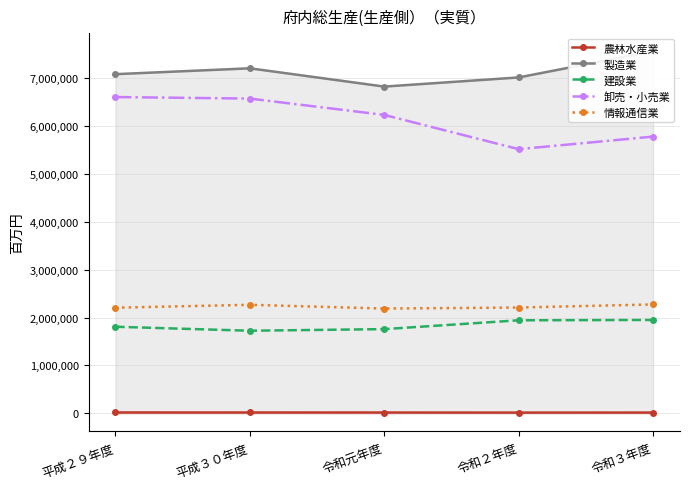

Is it true that 卸売・小売業 equals 5783060 at 令和３年度?

True